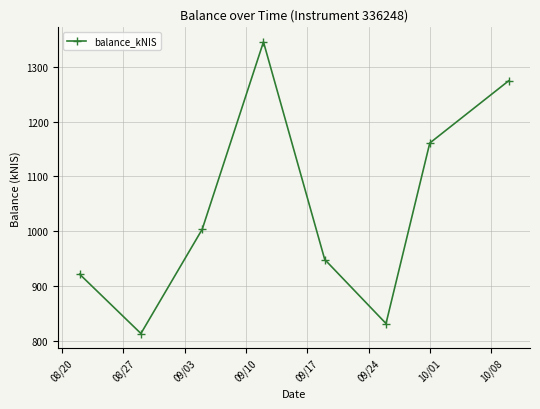

How many interior local peaks (higher than both neighbors) does the data have?

1